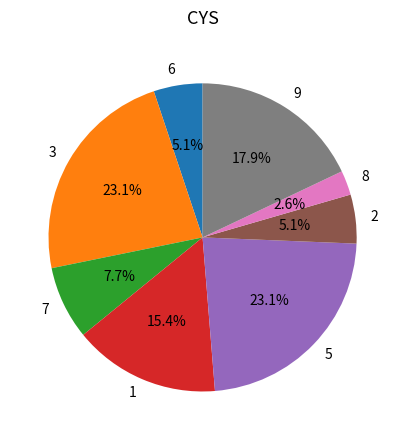

Which category has the smallest portion of the pie?

8